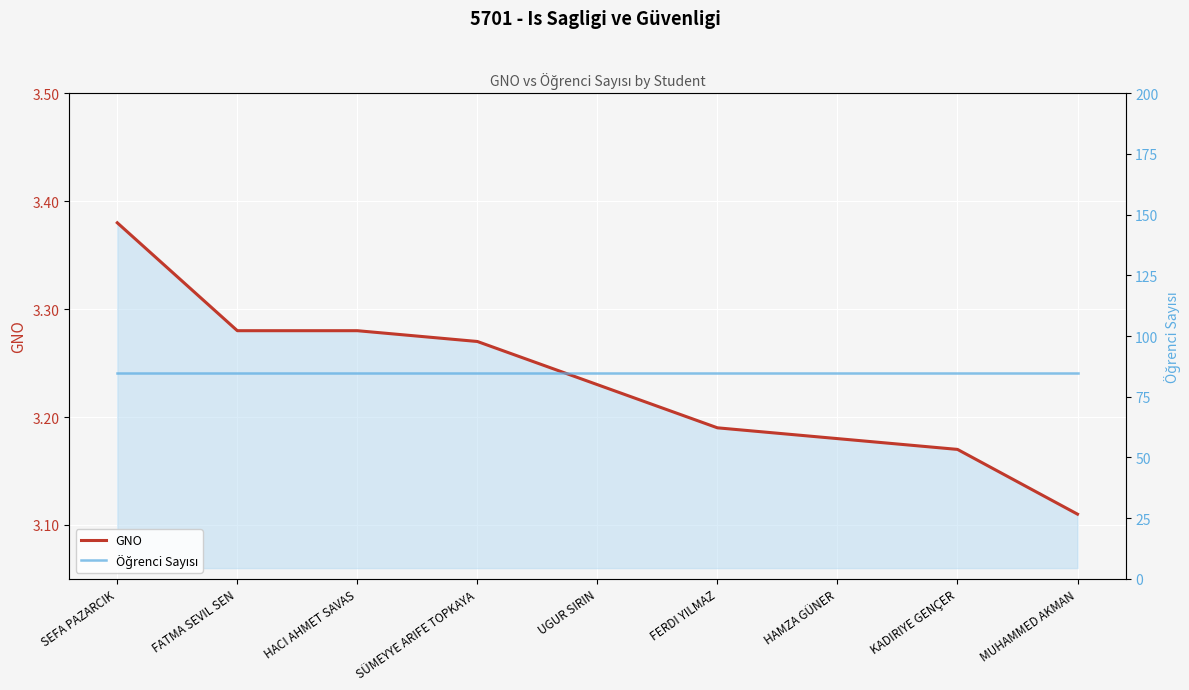

What are all the series names shown in the legend?

GNO, Öğrenci Sayısı